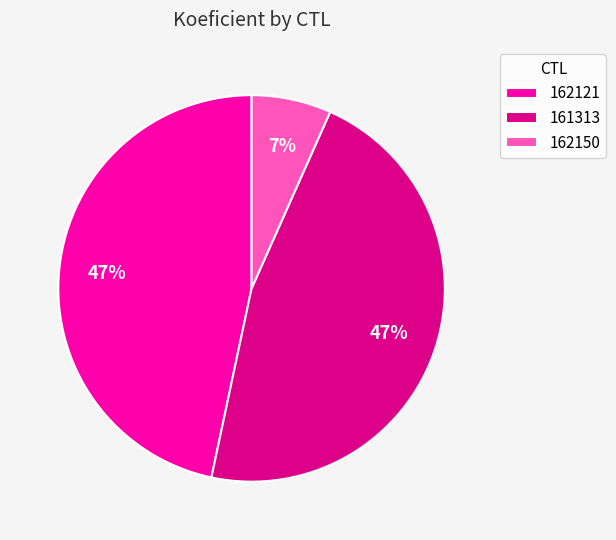

Which has a higher value, 162150 or 162121?

162121